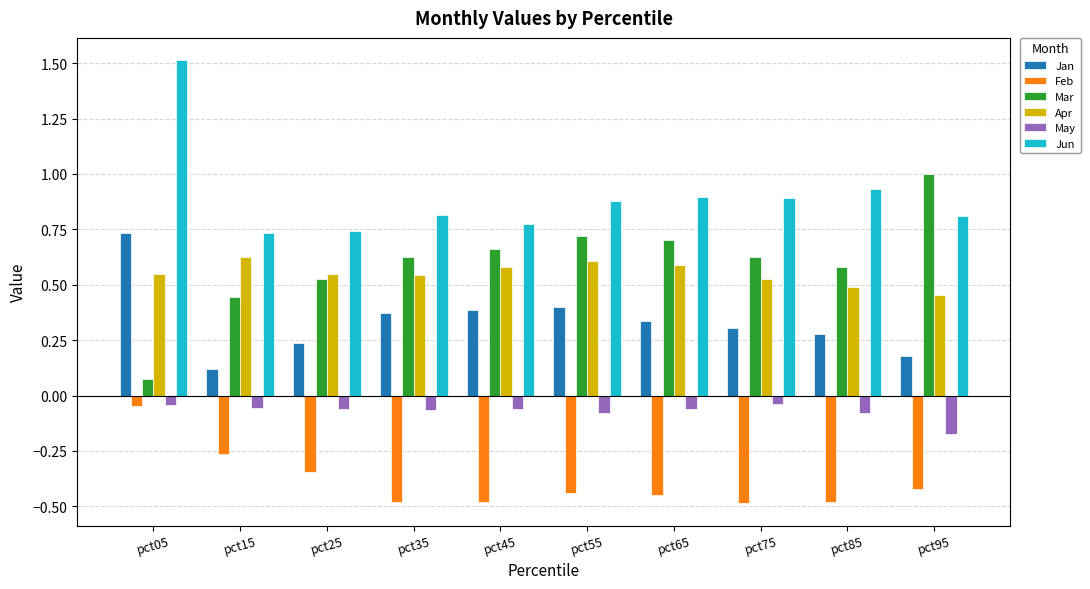

Count the number of categories in the chart.

10